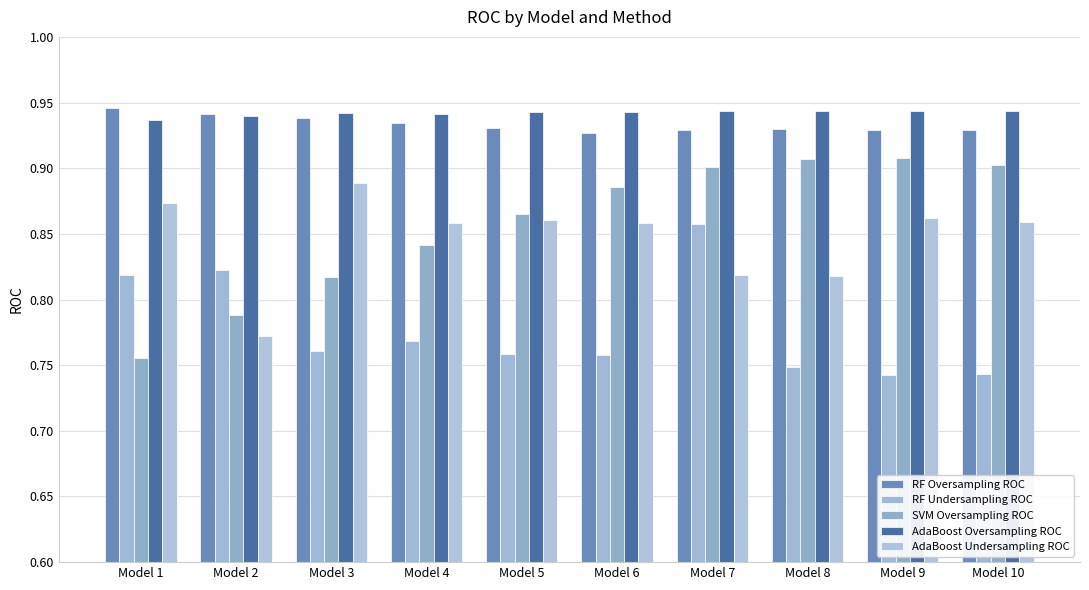

How many groups of bars are there?

10